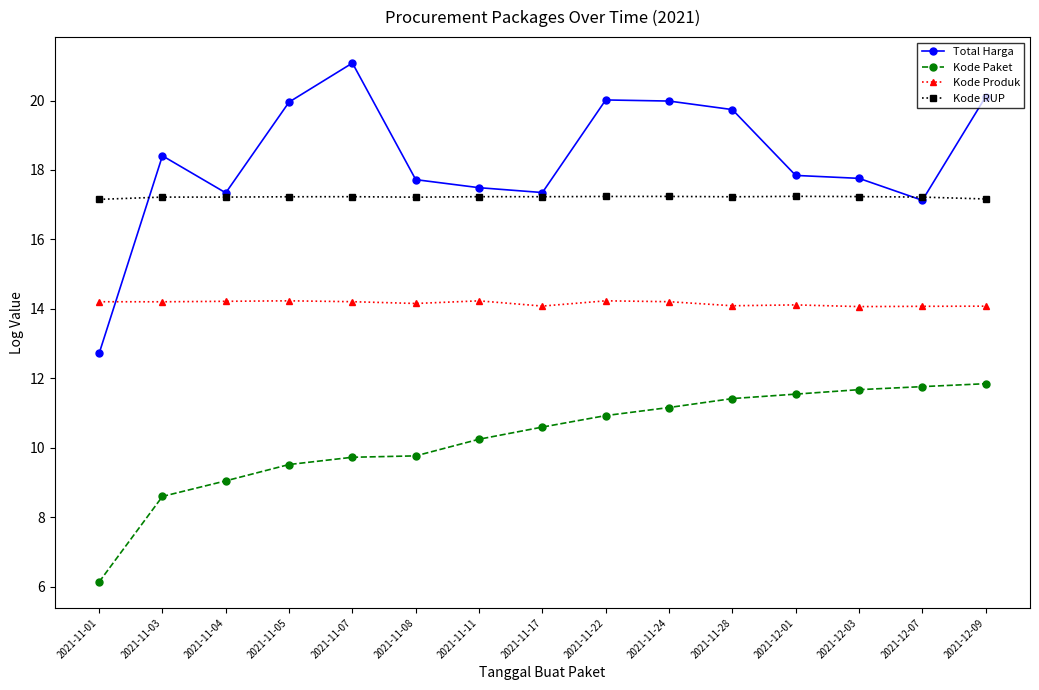

True or false: Total Harga has more than 0 points higher than both neighbors.

True